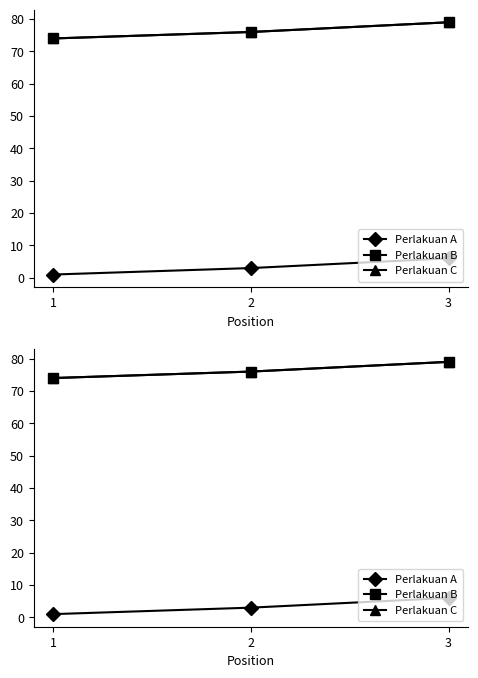

Reading right to left, what are all the values shown in this chart?

Perlakuan A: 6	3	1
Perlakuan B: 79	76	74
Perlakuan C: 79	76	74